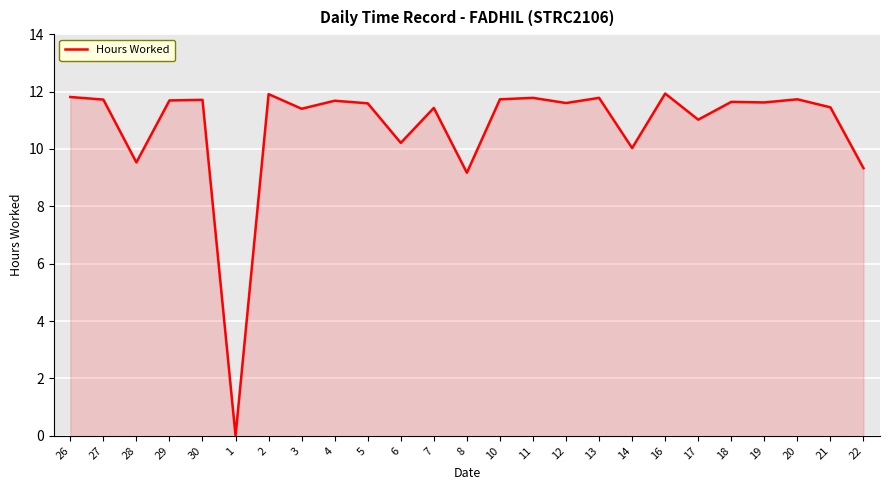

The value at 22 is 12.5. True or false?

False